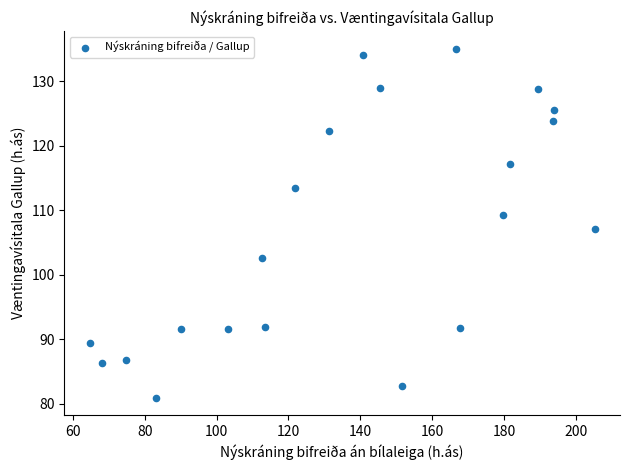

What is the range of X values (max minus min)?

140.6